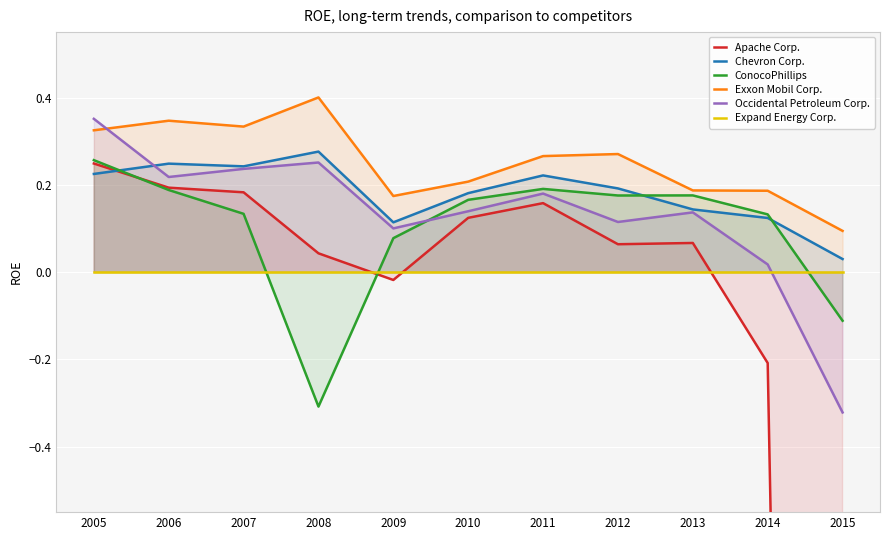

How many lines are shown in the chart?

6